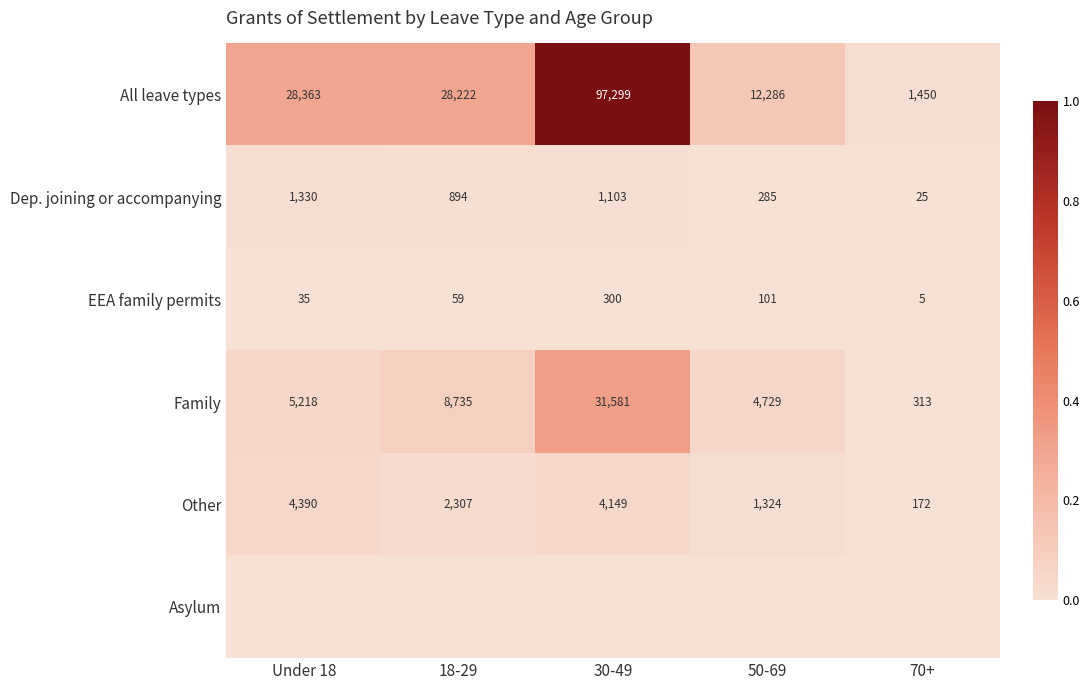

What is the highest value of the Dep. joining or accompanying series?

1330